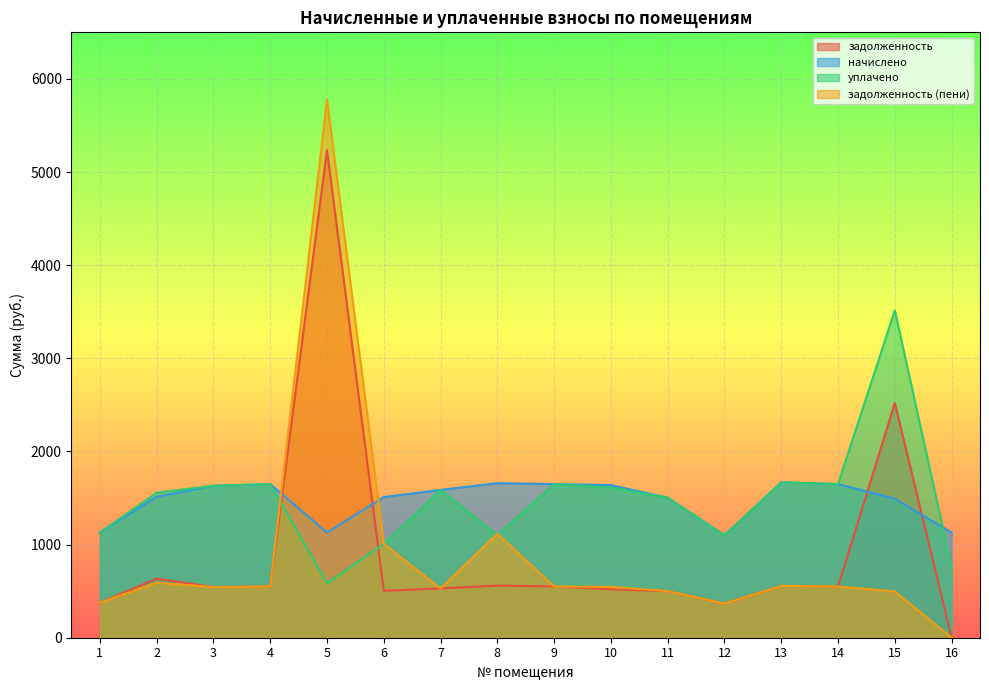

Reading right to left, what are all the values shown in this chart?

задолженность: 0.0	2519.7	549.9	556.0	366.6	501.0	519.8	549.9	559.7	529.1	503.5	5233.8	549.9	543.8	634.1	376.4
начислено: 1129.1	1492.0	1649.7	1668.0	1099.8	1503.1	1638.7	1649.7	1659.5	1587.4	1510.4	1129.1	1649.7	1631.4	1514.1	1129.1
уплачено: 752.8	3514.4	1649.7	1668.0	1099.8	1503.1	1612.2	1649.7	1102.9	1587.4	1006.9	585.2	1649.7	1631.4	1556.6	1129.1
задолженность (пени): 0.0	497.4	549.9	556.0	366.6	501.0	546.2	549.9	1116.3	529.1	1006.9	5777.8	549.9	543.8	591.6	376.4